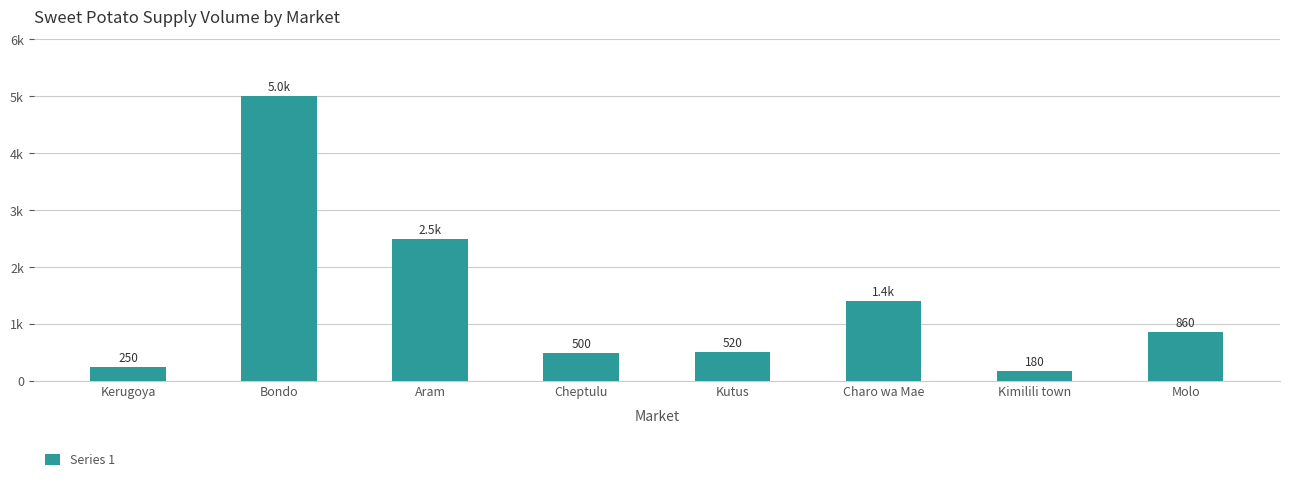

Does the chart contain any negative values?

No